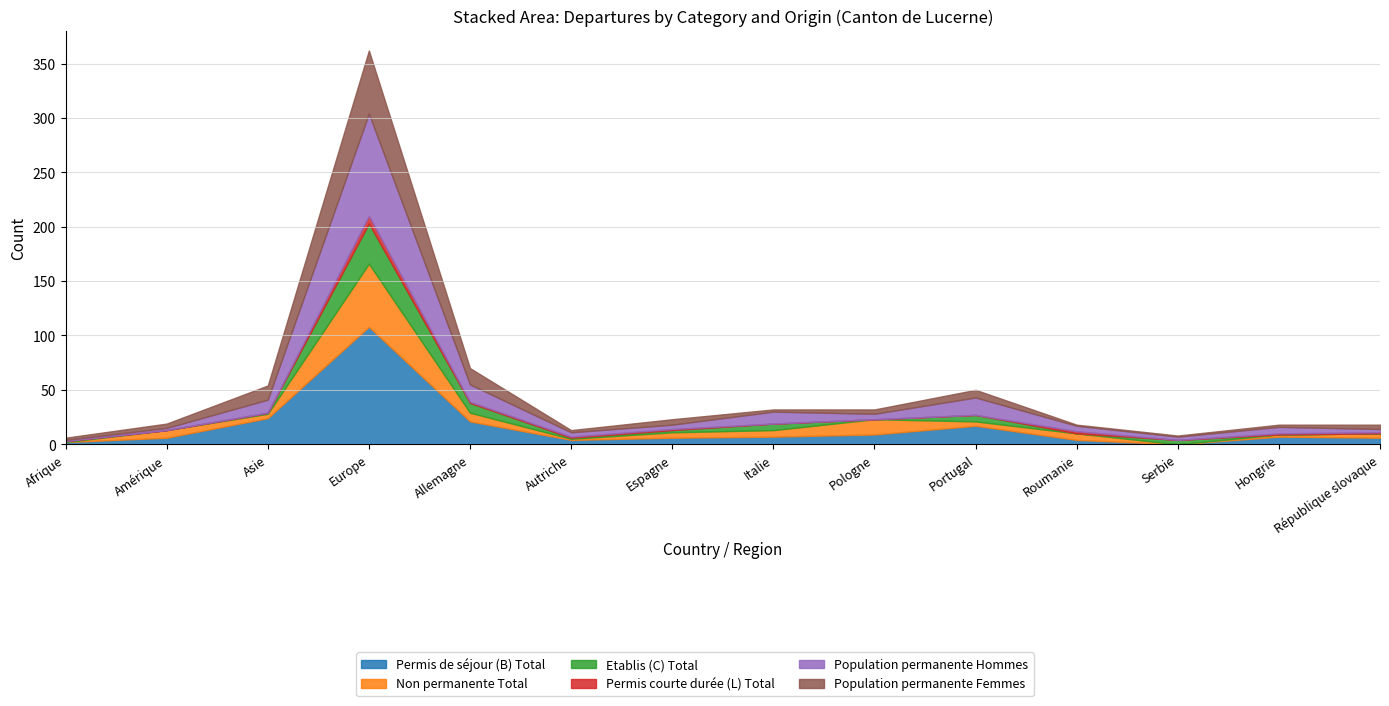

True or false: Permis courte durée (L) Total and Non permanente Total cross at least once.

False